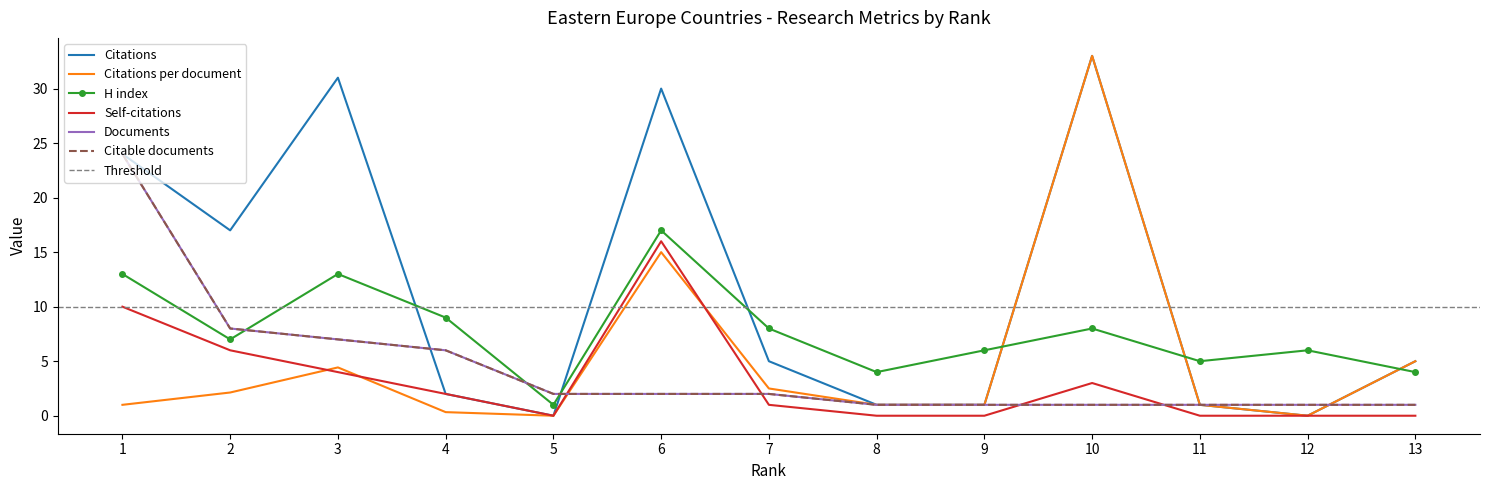

Which has a higher value, 10 or 6?

10